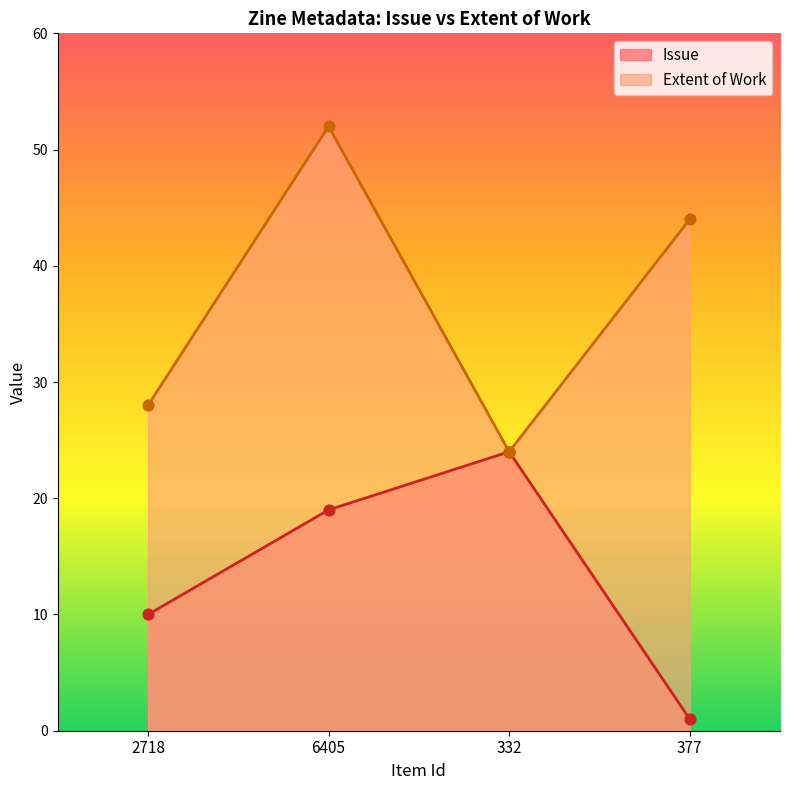

Is the value of Issue at 377 greater than the value of Extent of Work at 2718?

No